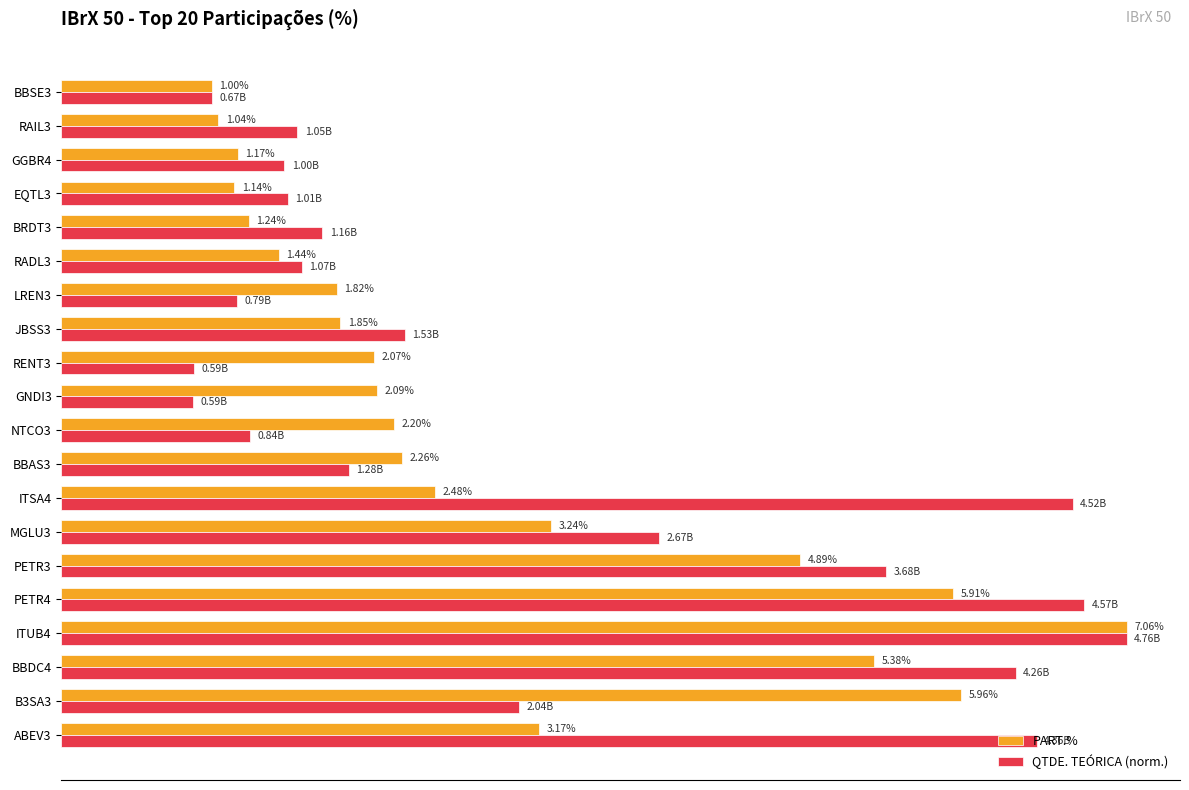

At which label is QTDE. TEÓRICA (norm.) closest to 3?

B3SA3